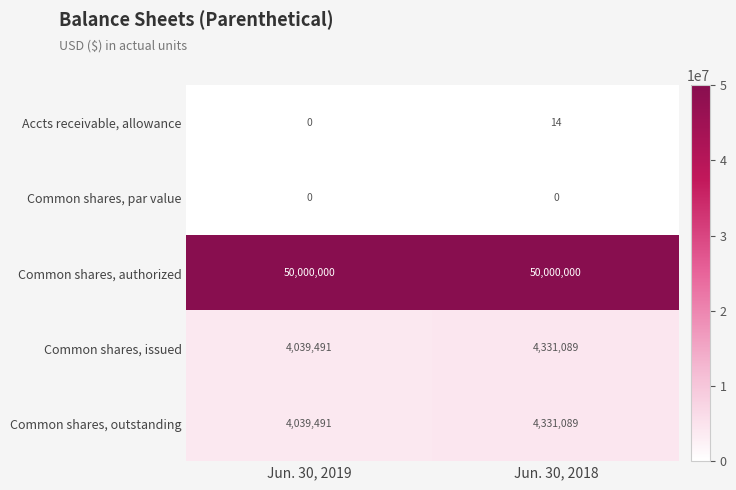

What is the total value across all series at Jun. 30, 2019?

58078982